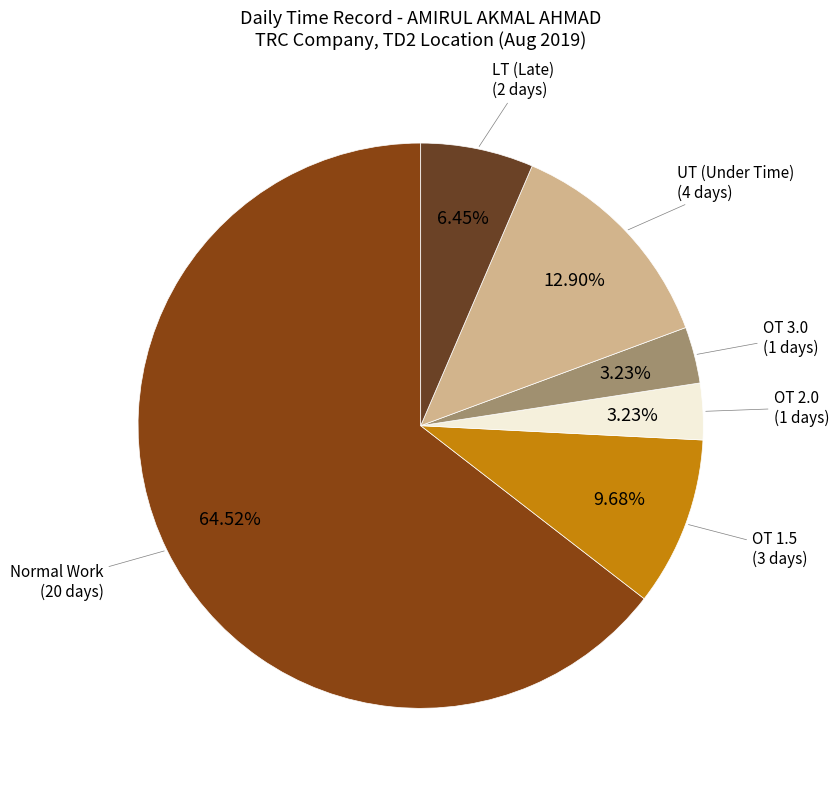

Is there a majority slice in this chart?

Yes